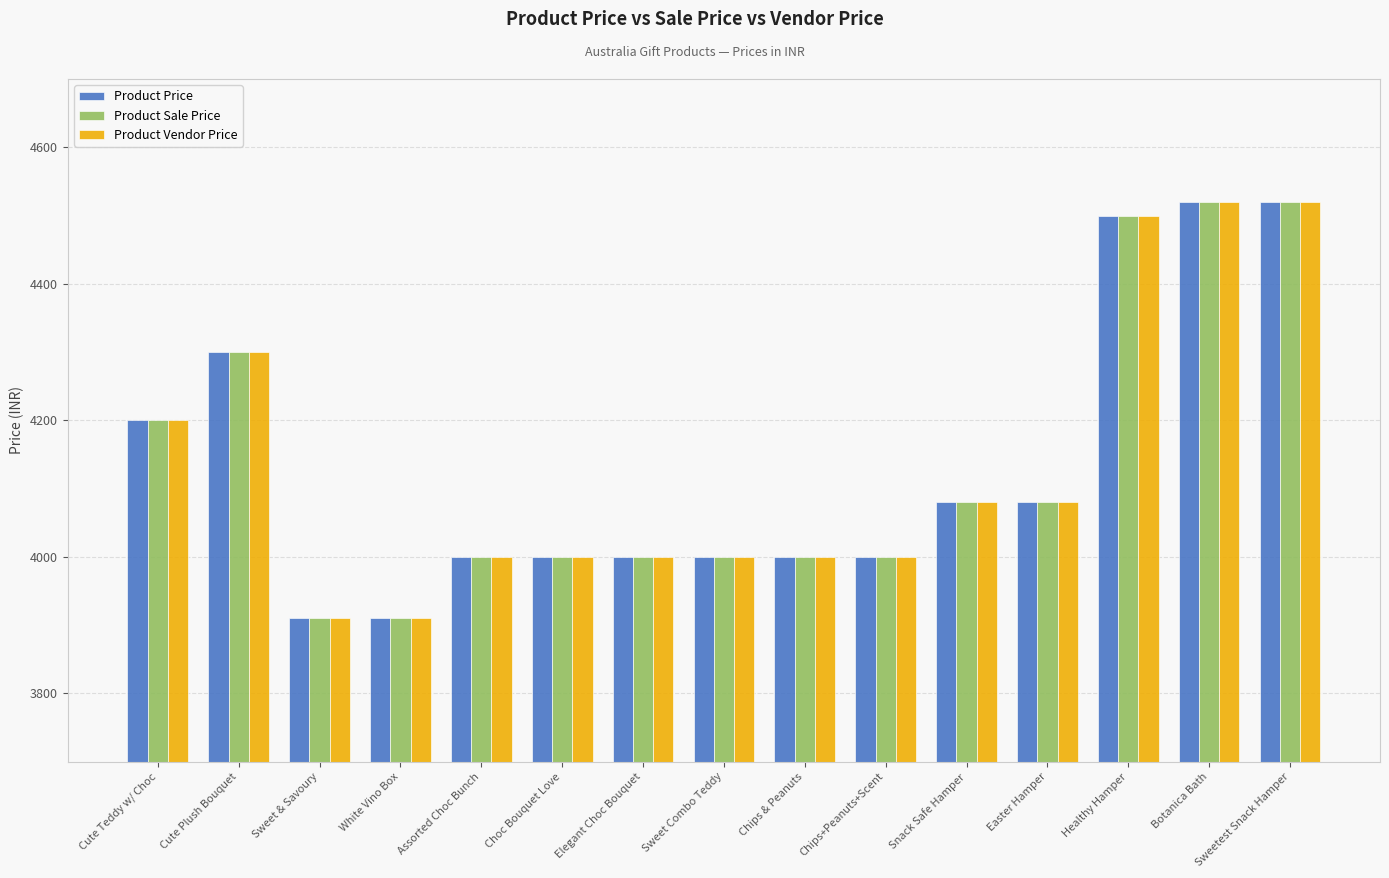

Is it true that Product Vendor Price equals 4000 at Sweet Combo Teddy?

True